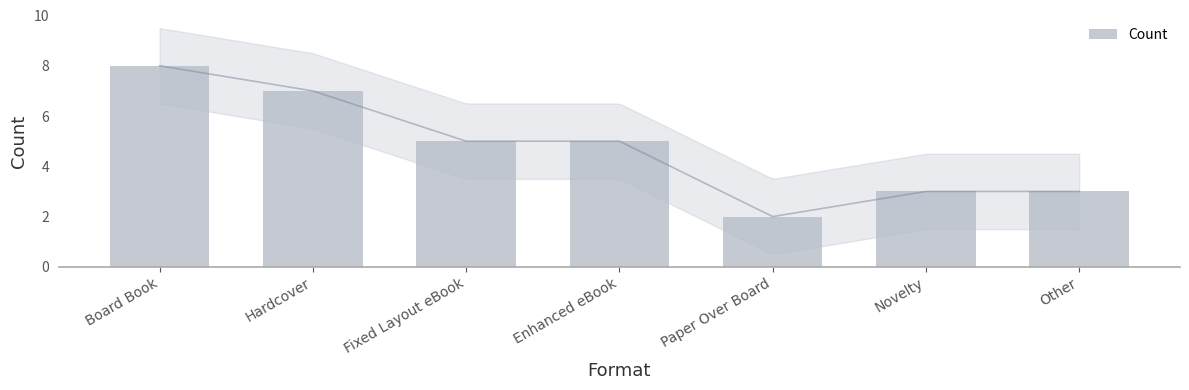

How many data points does each series have?

7